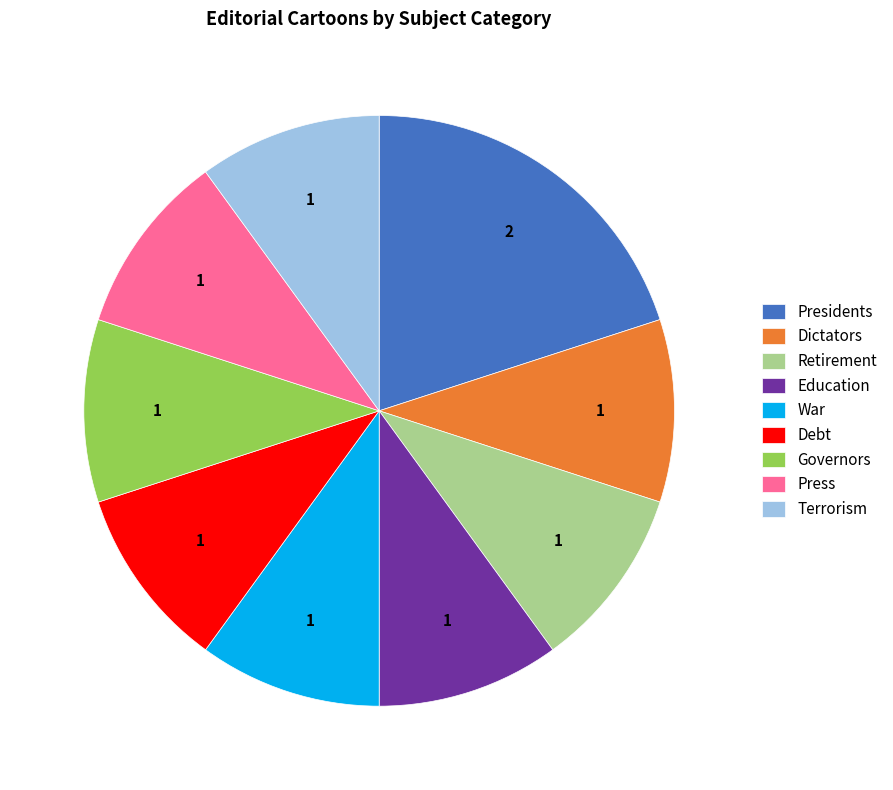

Does any single category account for the majority?

No